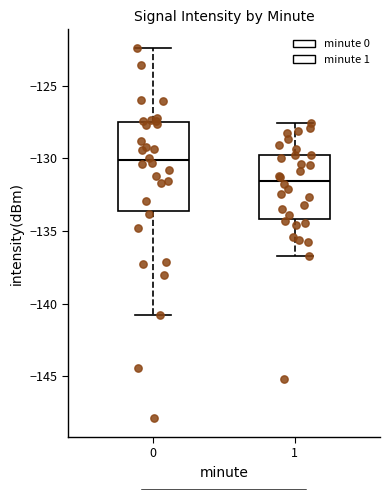

Which box is the tallest, from its lower edge to its upper edge?

0